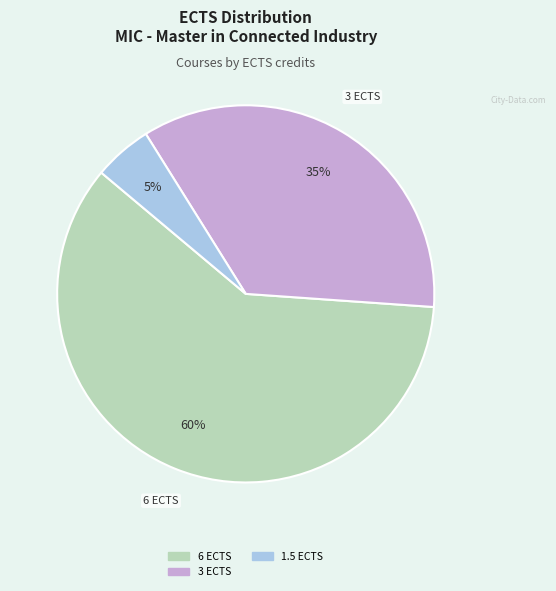

To the nearest percent, what is the difference between the largest and smallest slice percentages?

55%